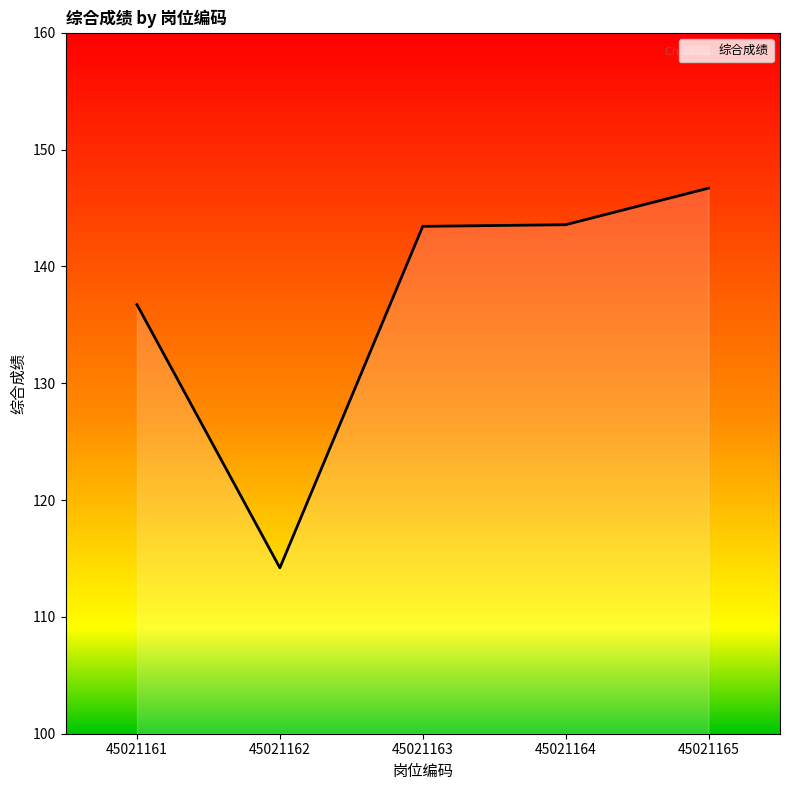

Where is the data nearest to the value 130?

45021161